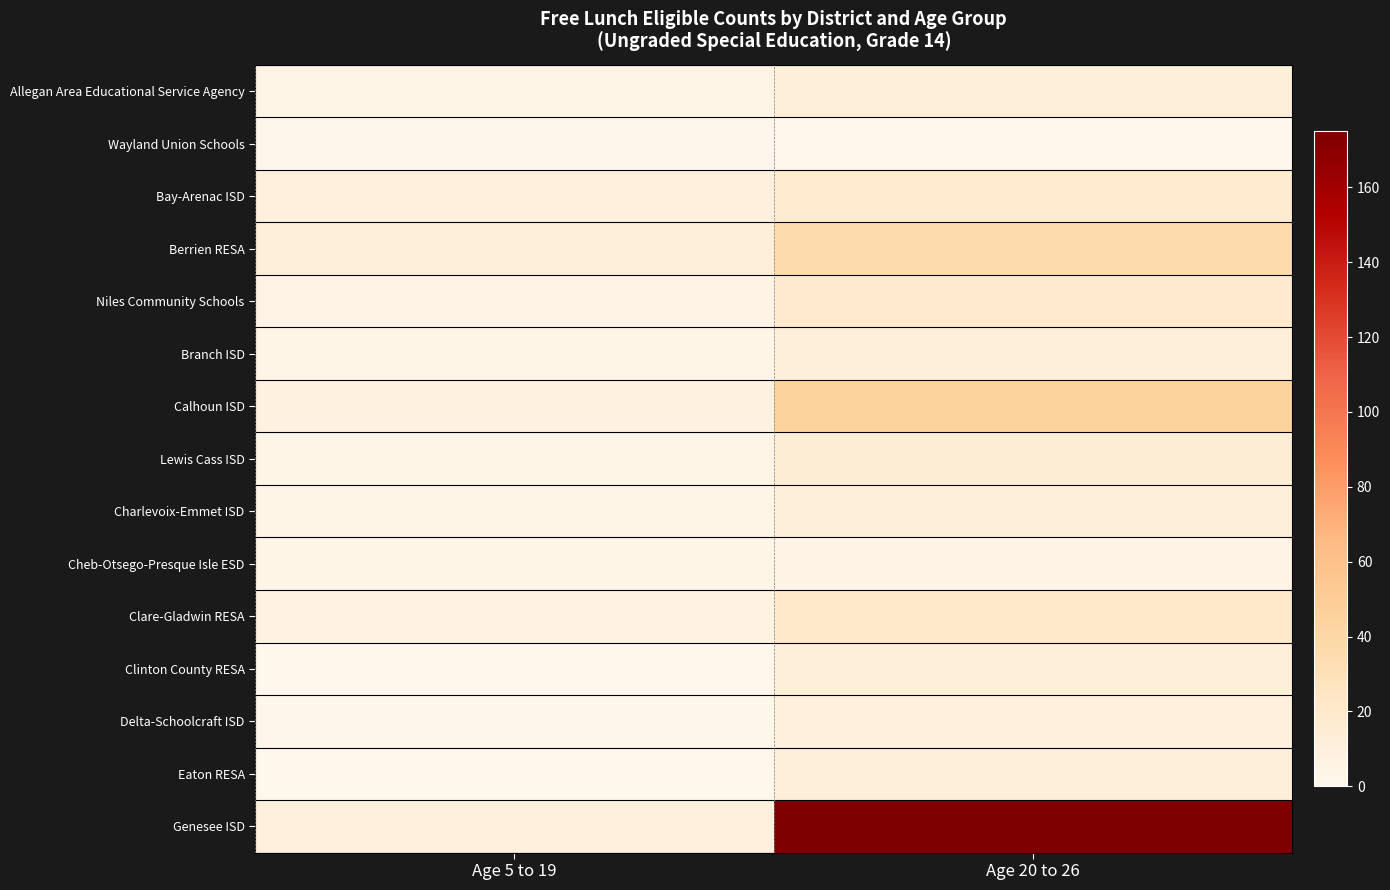

At which category does the chart reach its peak across all series?

Age 20 to 26